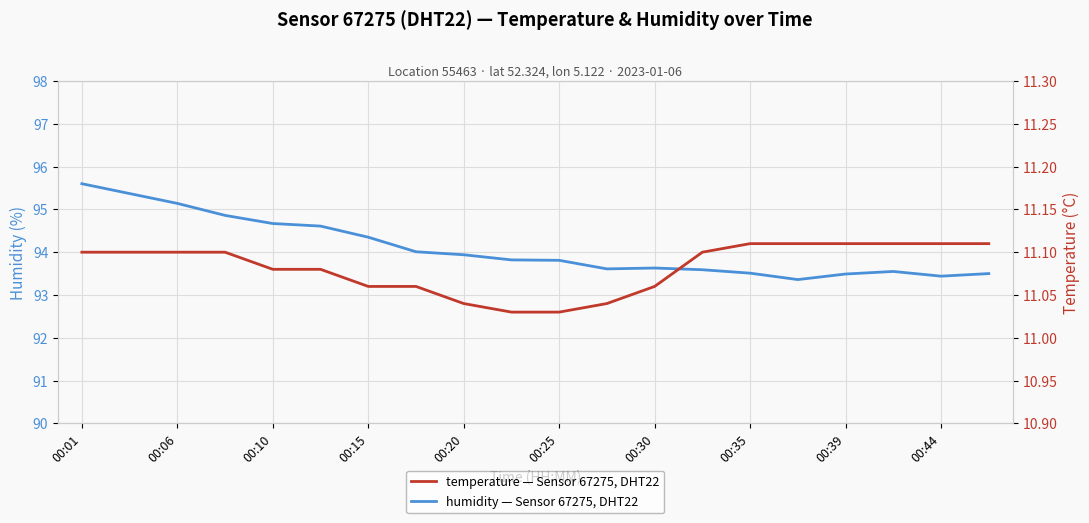

True or false: humidity has more than 2 interior local peaks.

False